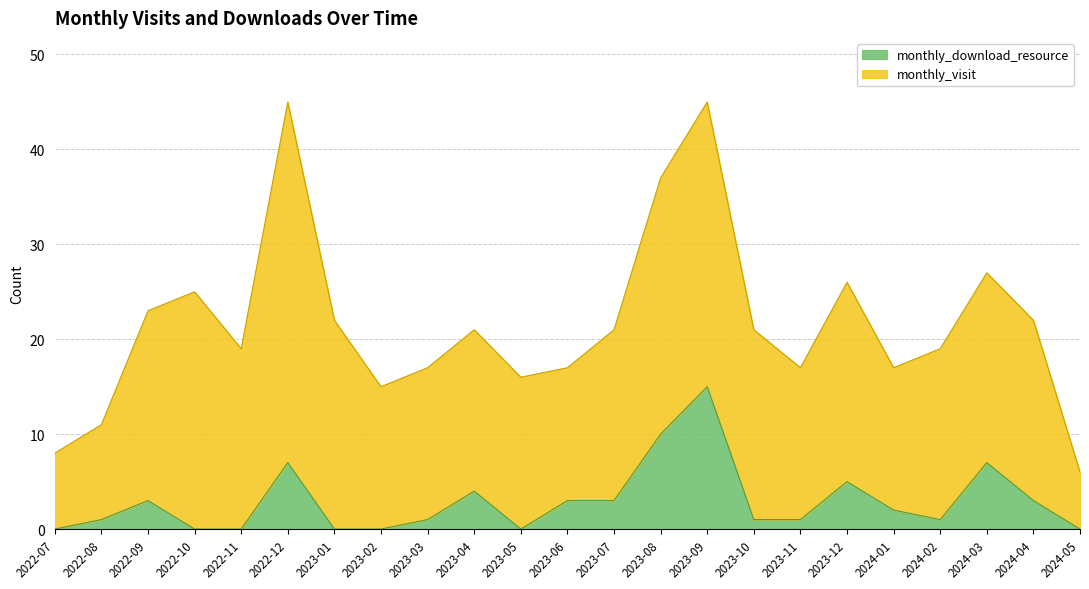

What is the greatest value displayed?

15